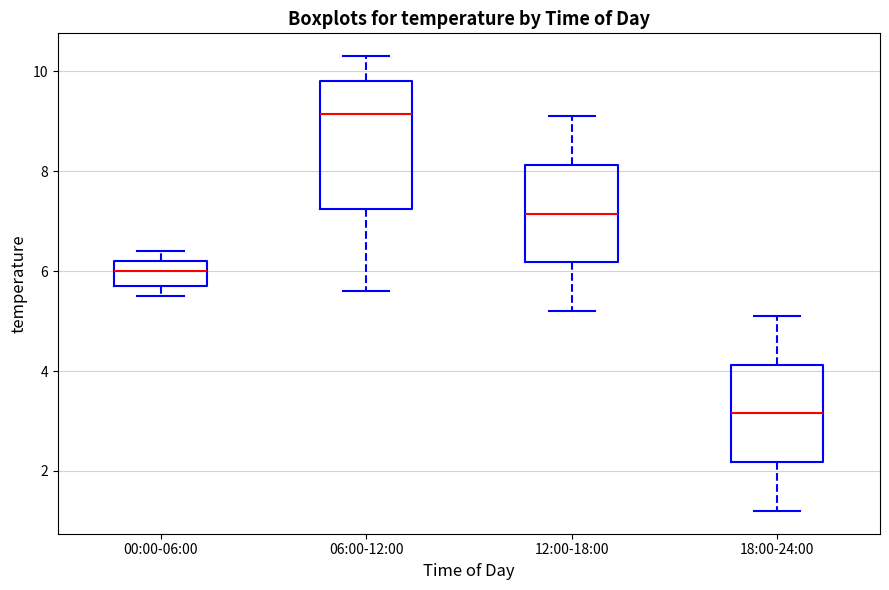

Where is the lower edge of the box for 00:00-06:00 on the y-axis? The values are not printed on the chart, so give them approximately, as read against the axis.

5.8